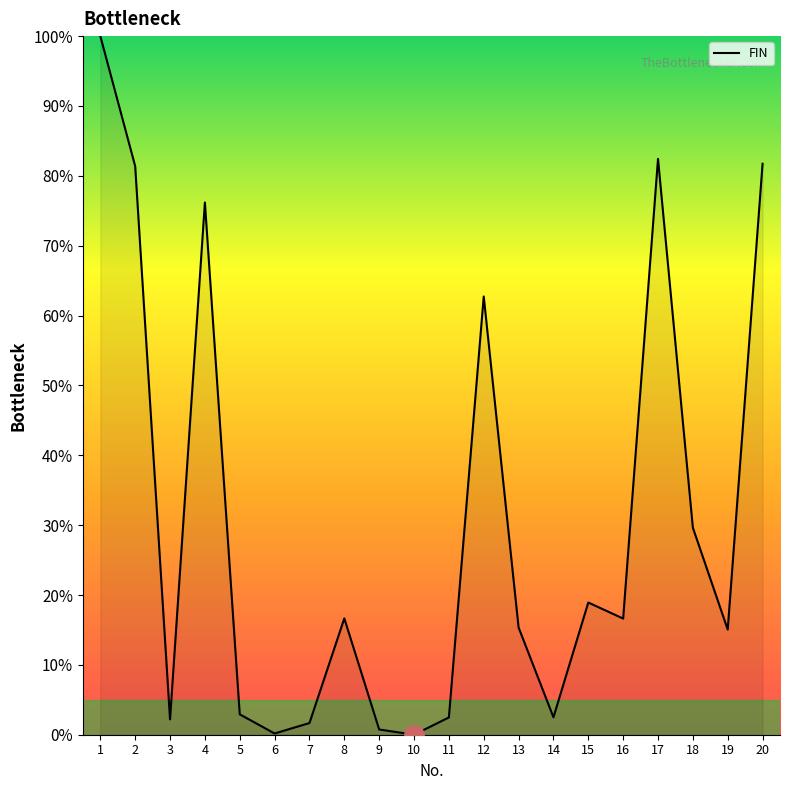

What is the difference between the maximum and minimum values?

100.0